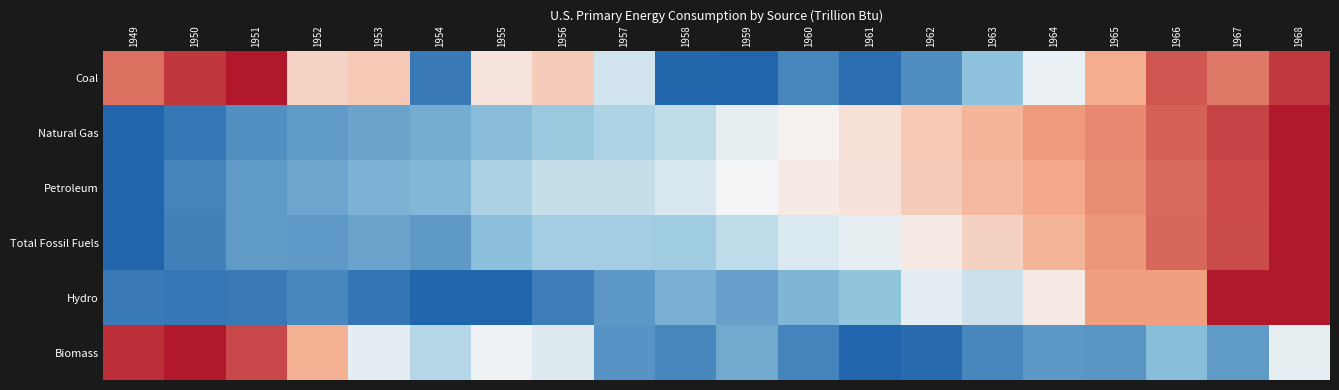

Between 1951 and 1953, which series saw the biggest shift?

Biomass